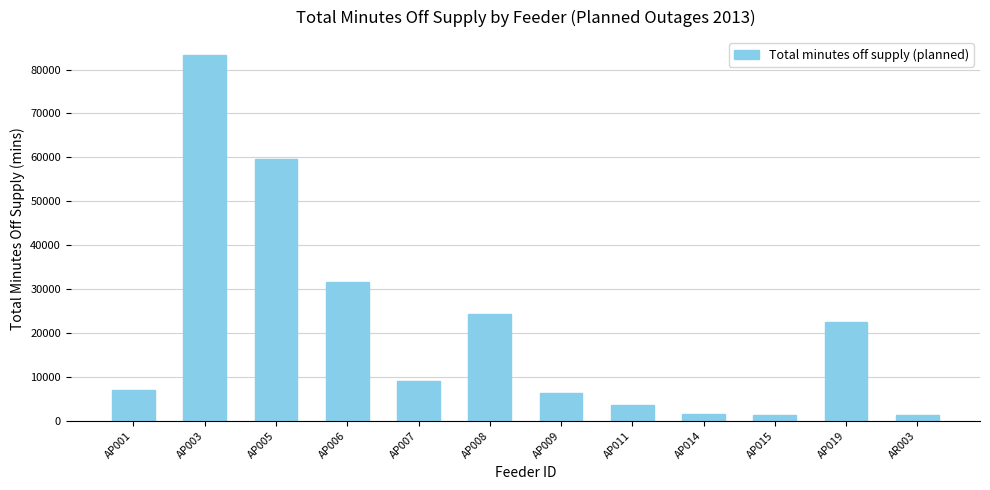

At which category does the chart reach its peak across all series?

AP003